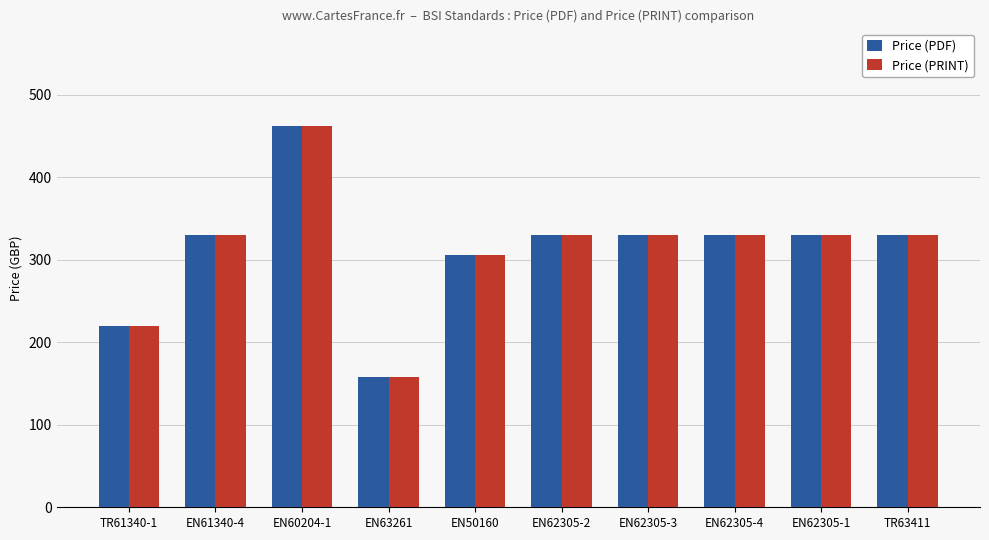

How many groups of bars are there?

10